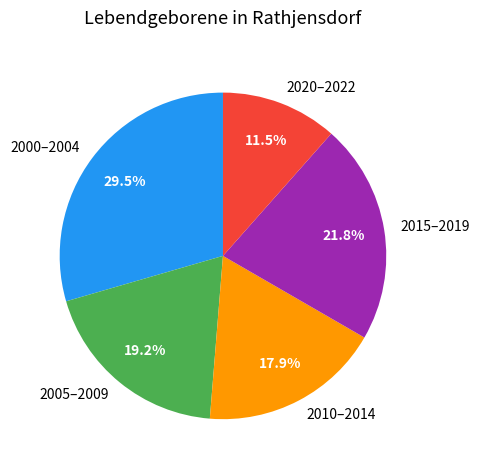

Rank the categories by value from lowest to highest.

2020–2022, 2010–2014, 2005–2009, 2015–2019, 2000–2004